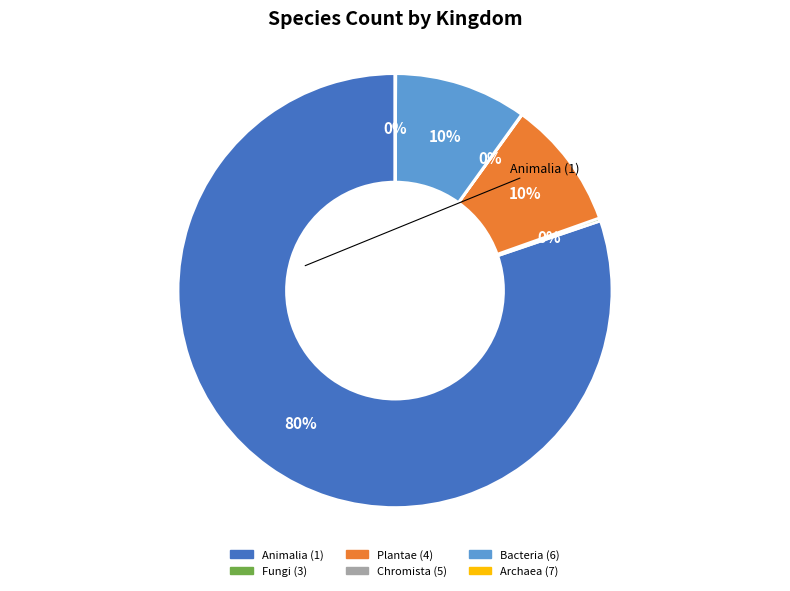

To the nearest percent, what is the difference between the largest and smallest slice percentages?

80%